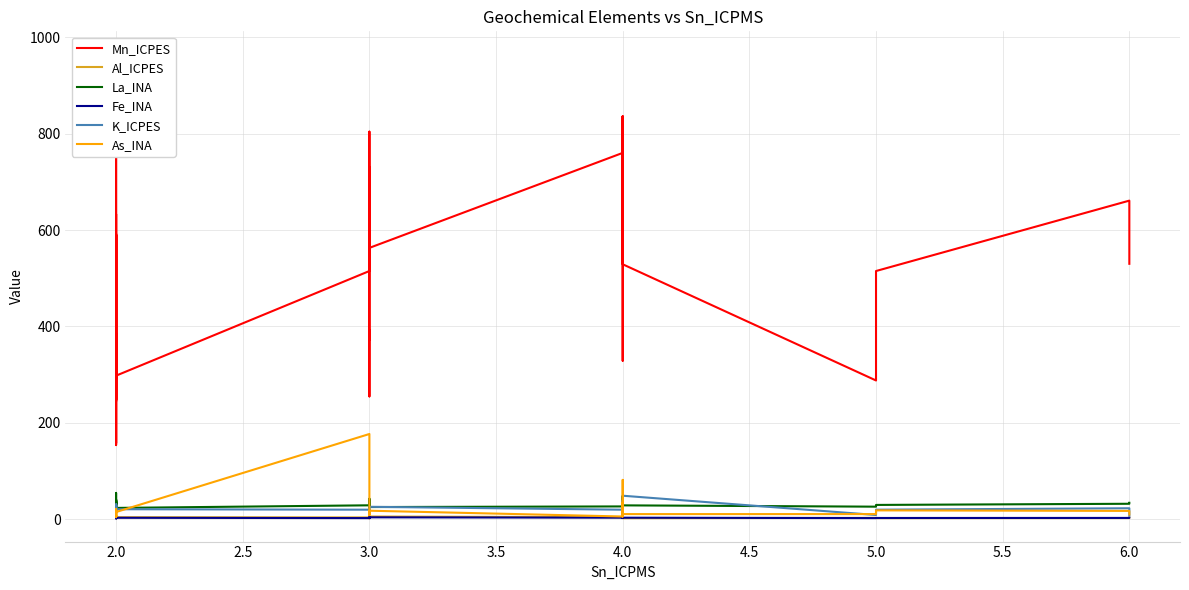

How many values in the Al_ICPES series exceed 3?

29